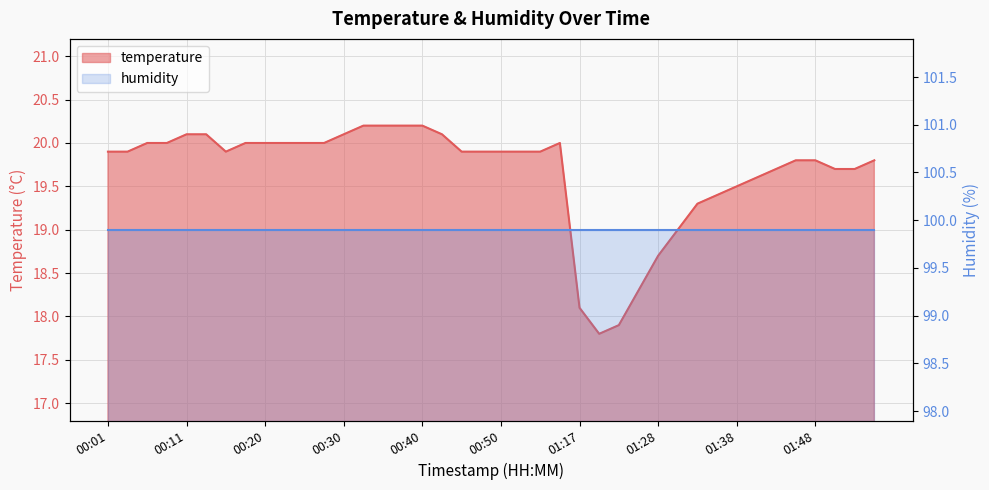

At which label does the data first exceed 19?

00:01